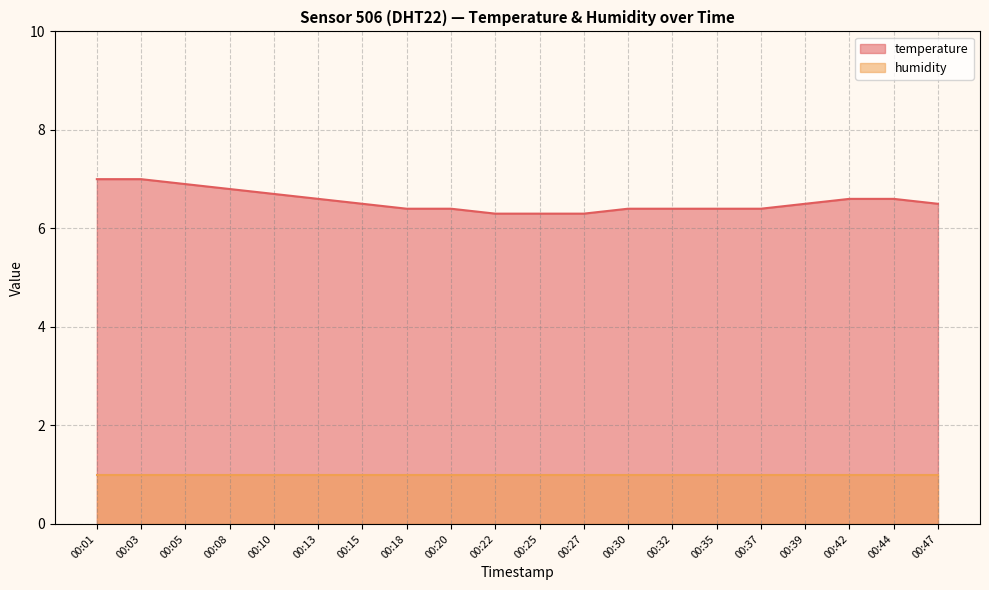

List the labels in order of value, smallest first.

00:22, 00:25, 00:27, 00:18, 00:20, 00:30, 00:32, 00:35, 00:37, 00:15, 00:39, 00:47, 00:13, 00:42, 00:44, 00:10, 00:08, 00:05, 00:01, 00:03